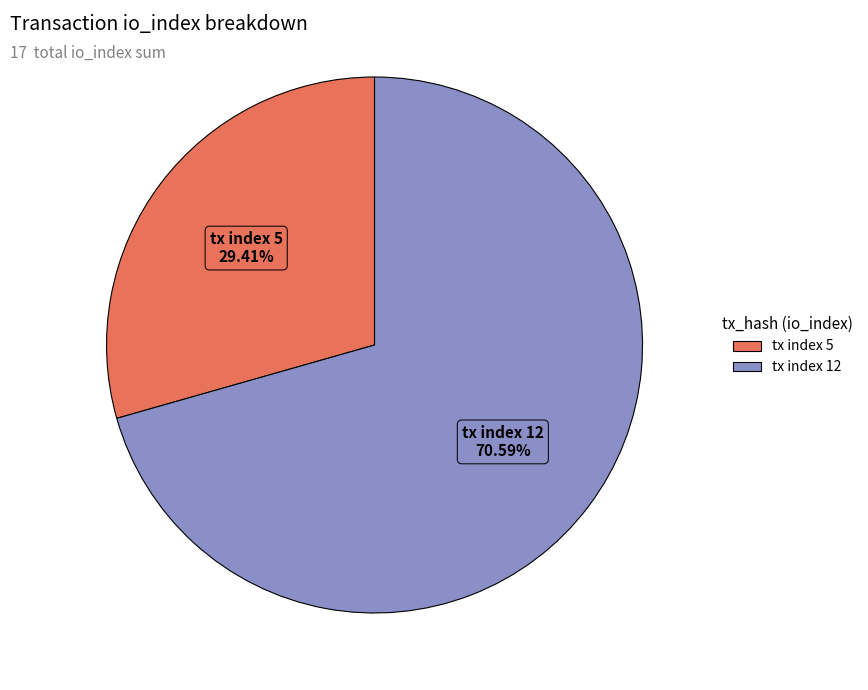

How many segments does this pie chart have?

2